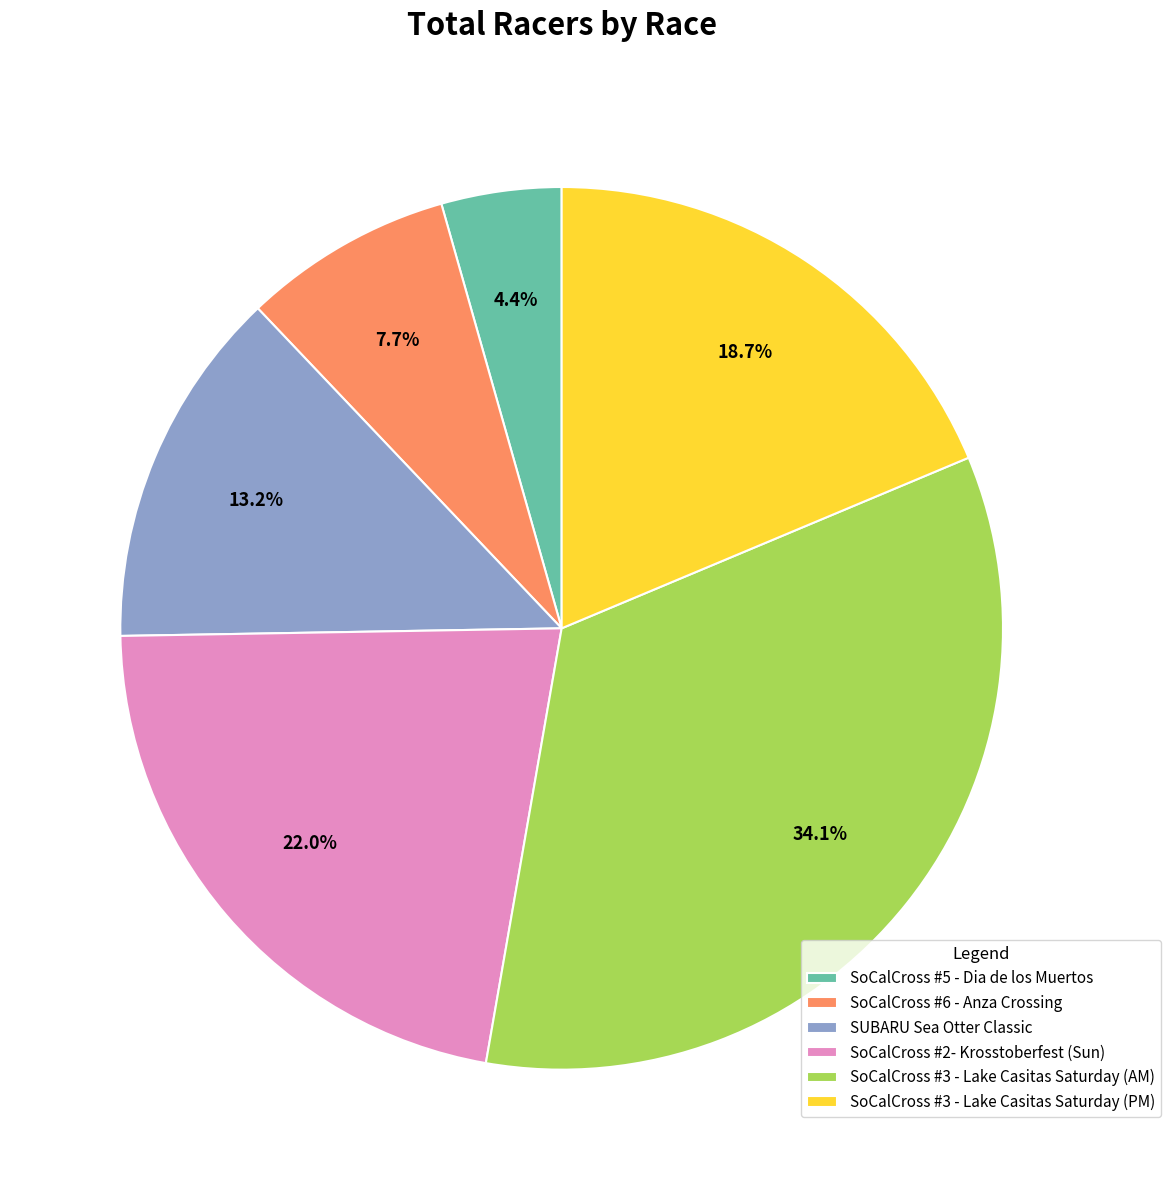

To the nearest percent, what is the average slice percentage?

17%